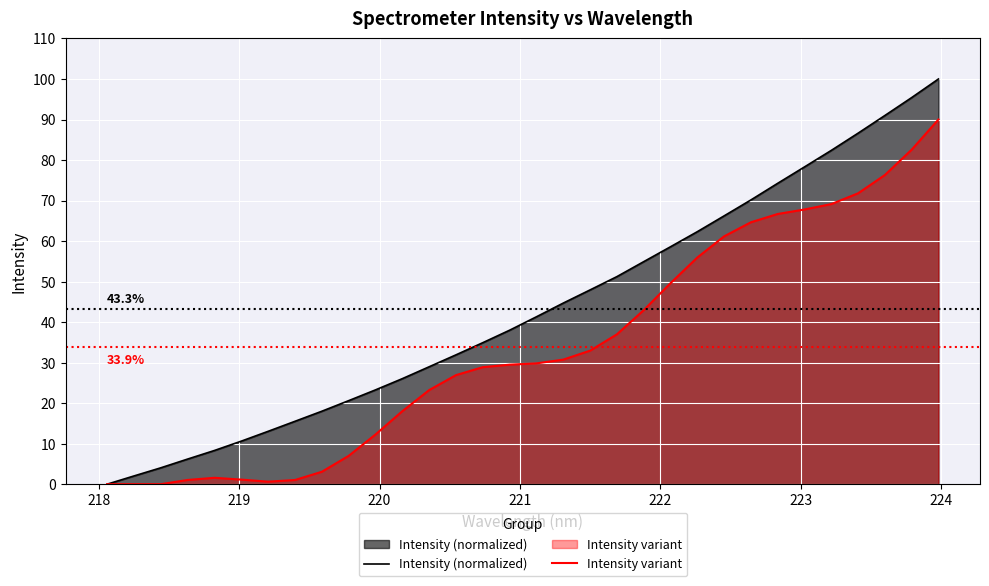

What is the difference between the maximum and second lowest values in the Intensity variant series?

90.0